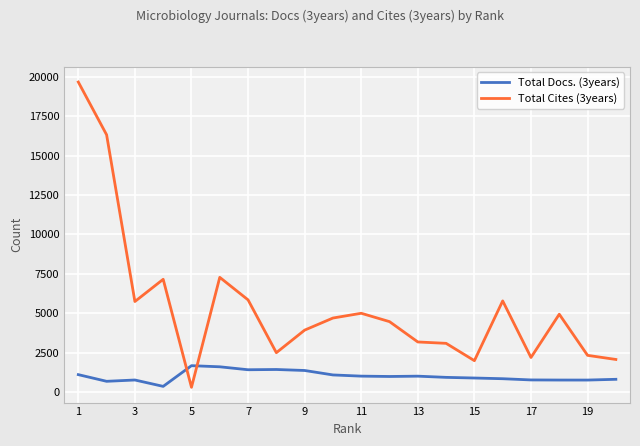

Which series has the widest spread of values?

Total Cites (3years)